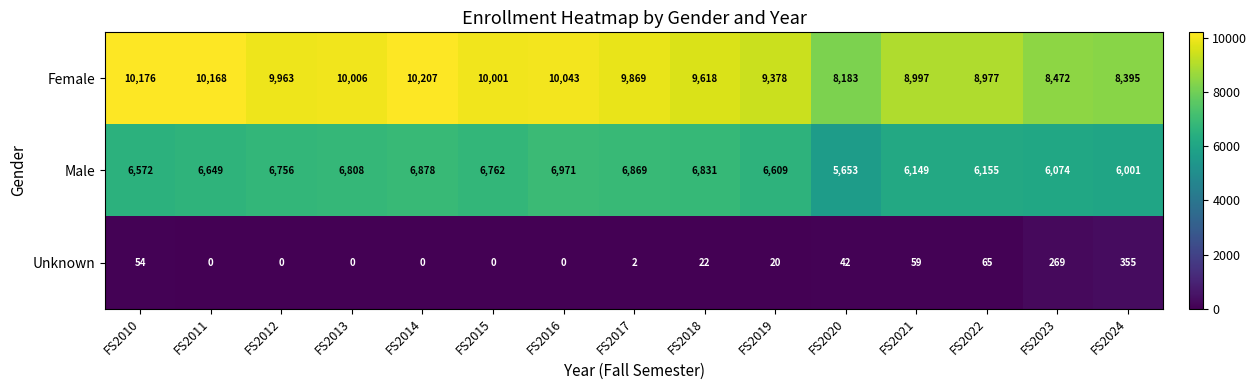

At which category is the sum across all series the highest?

FS2014